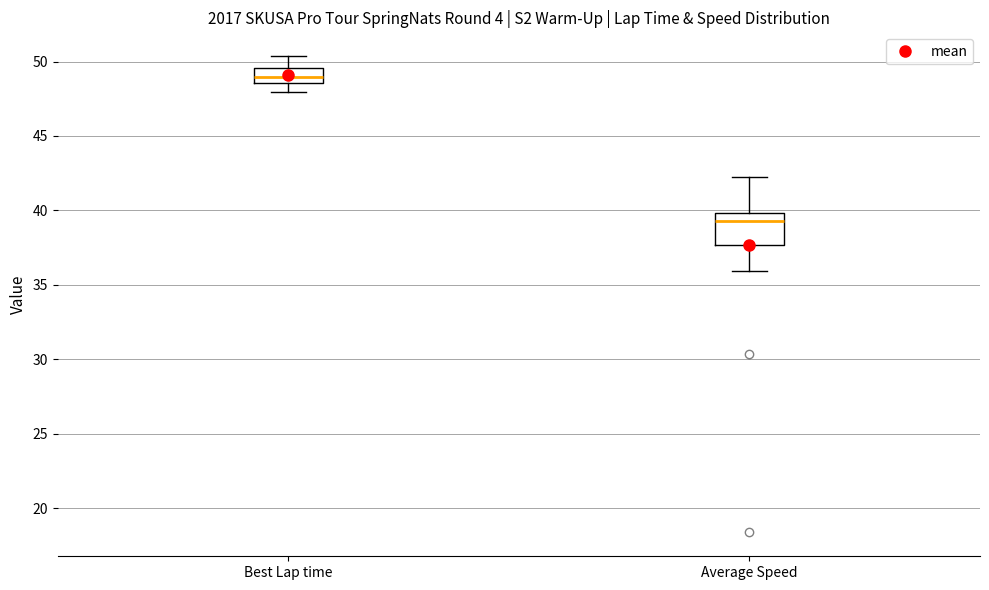

Which box has the highest median line?

Best Lap time